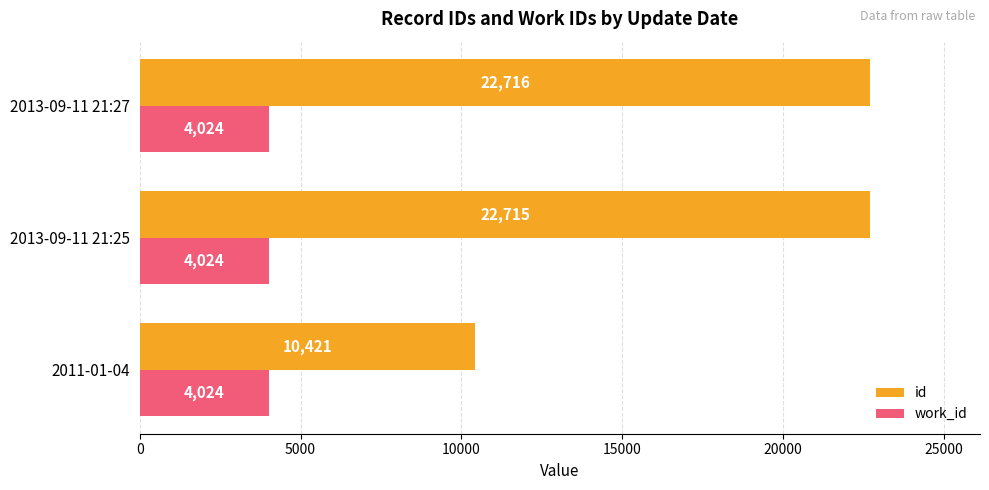

Between 2011-01-04 and 2013-09-11 21:27, which series saw the biggest shift?

id